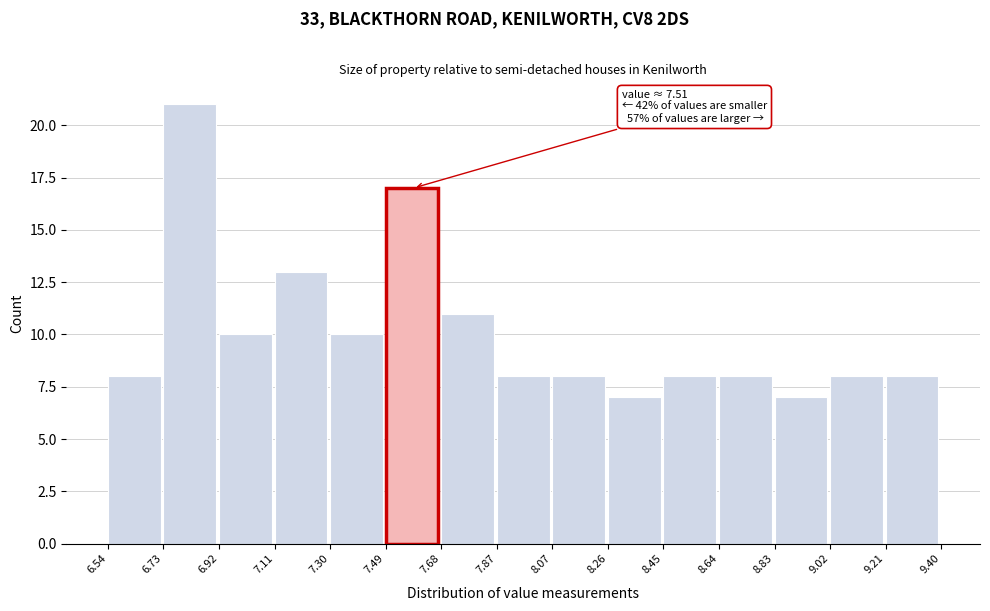

Which range on the x-axis has the tallest bar?

6.73 to 6.92